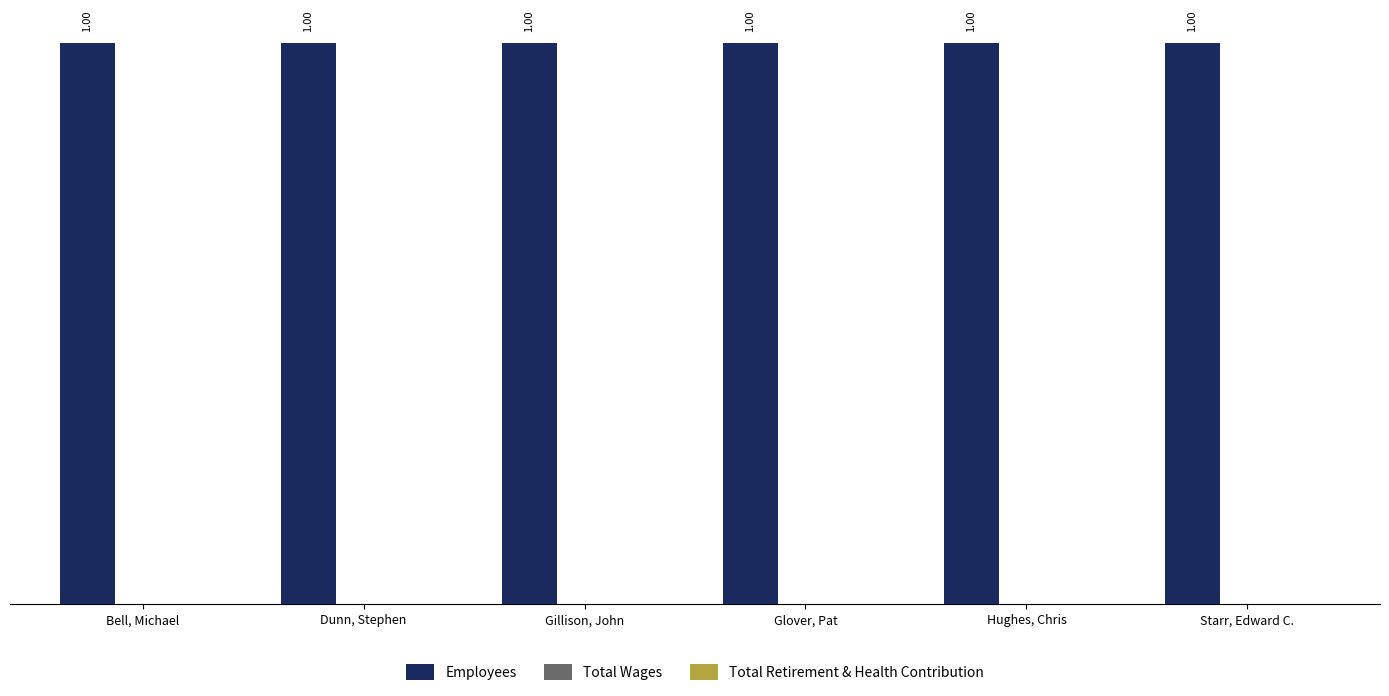

What are all the series names shown in the legend?

Employees, Total Wages, Total Retirement & Health Contribution